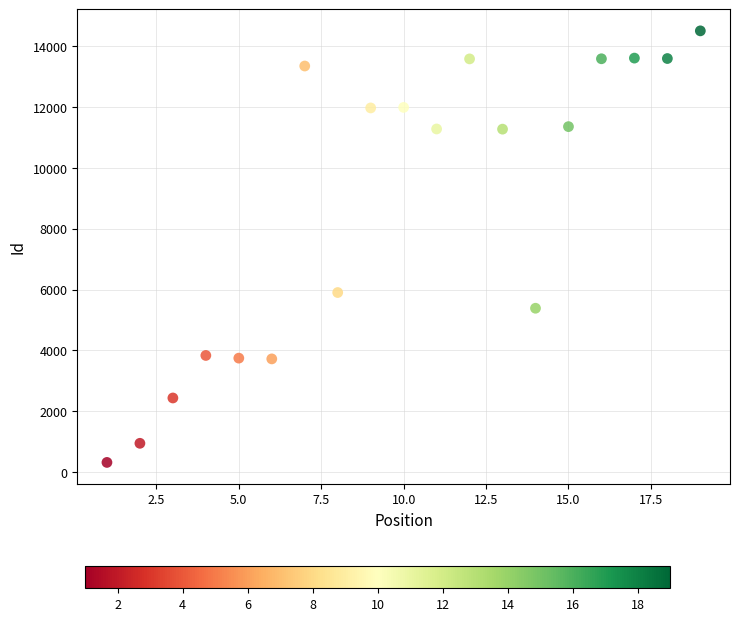

What Y value in the scatter plot is closest to 7410?

5903